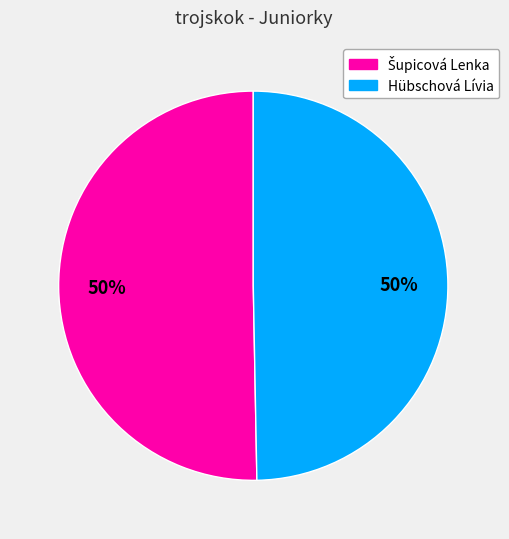

To the nearest percent, what percentage of the pie is Hübschová Lívia?

50%